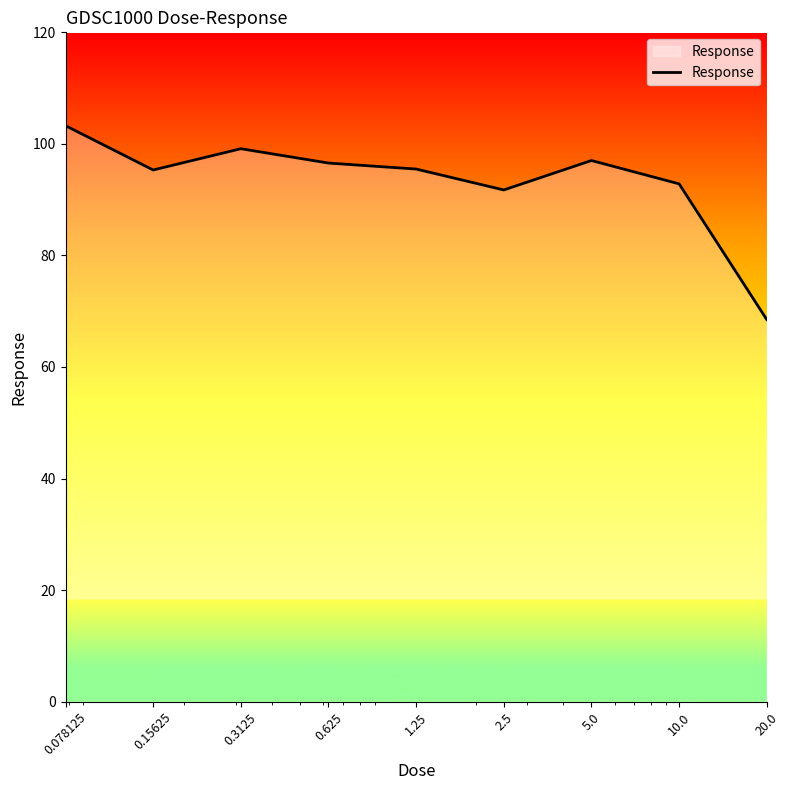

Does the chart display data point markers on the line(s)?

No